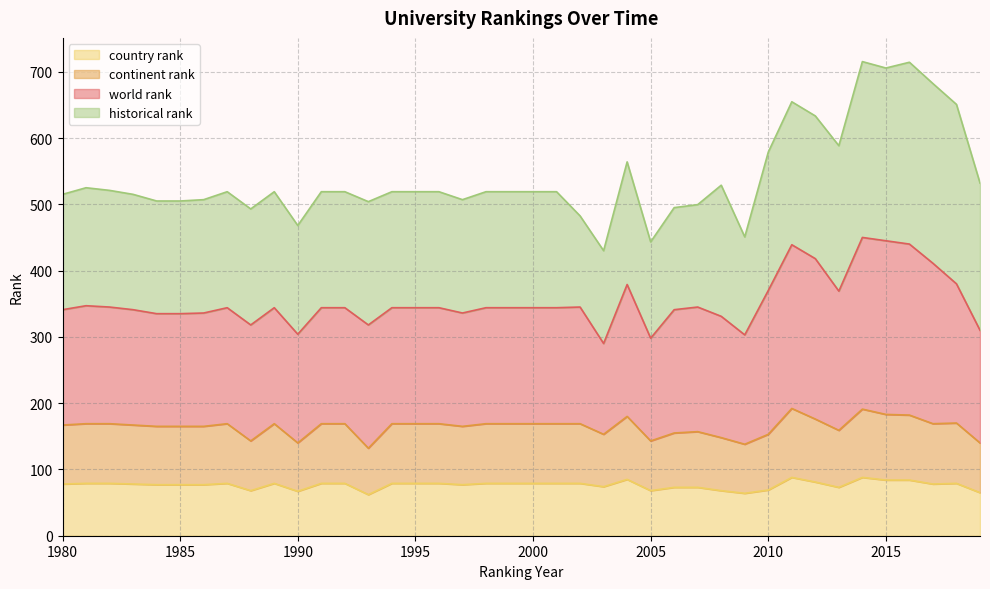

Is it true that country rank equals 67.0 at 1990?

True